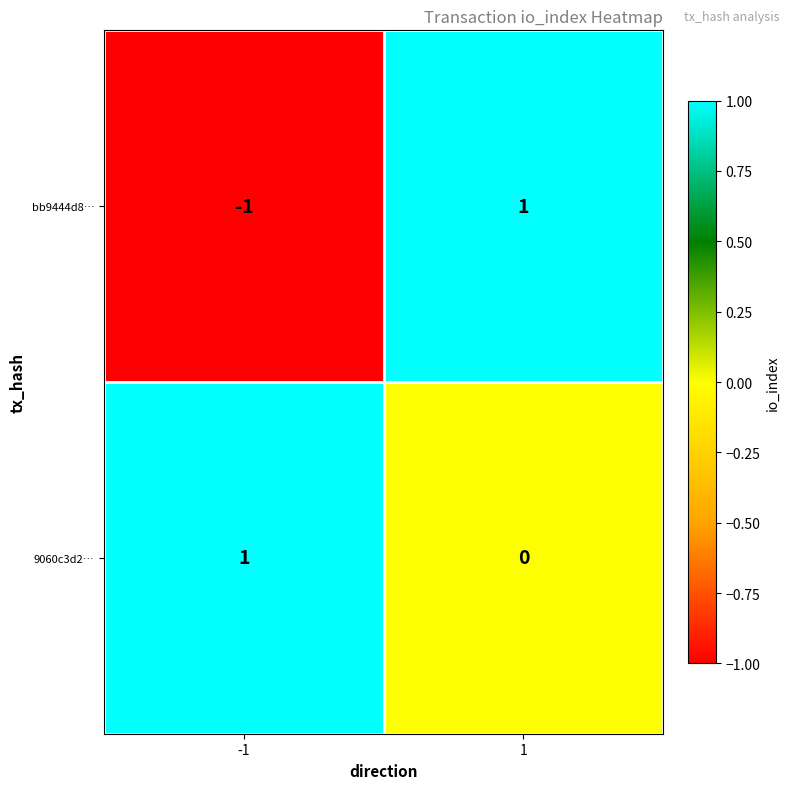

Reading left to right, extract all data points from this chart.

bb9444d8…: -1=-1	1=1
9060c3d2…: -1=1	1=0